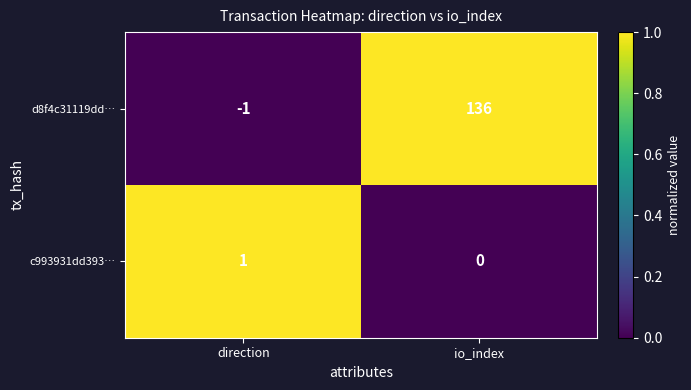

How many series are shown in this chart?

2